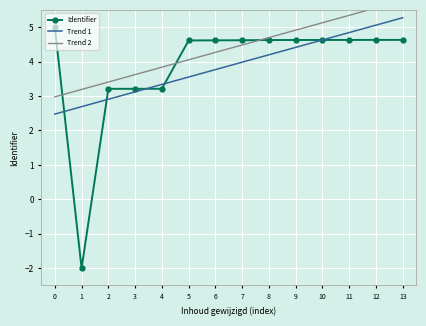

True or false: Trend 2 has more than 1 interior local peaks.

False